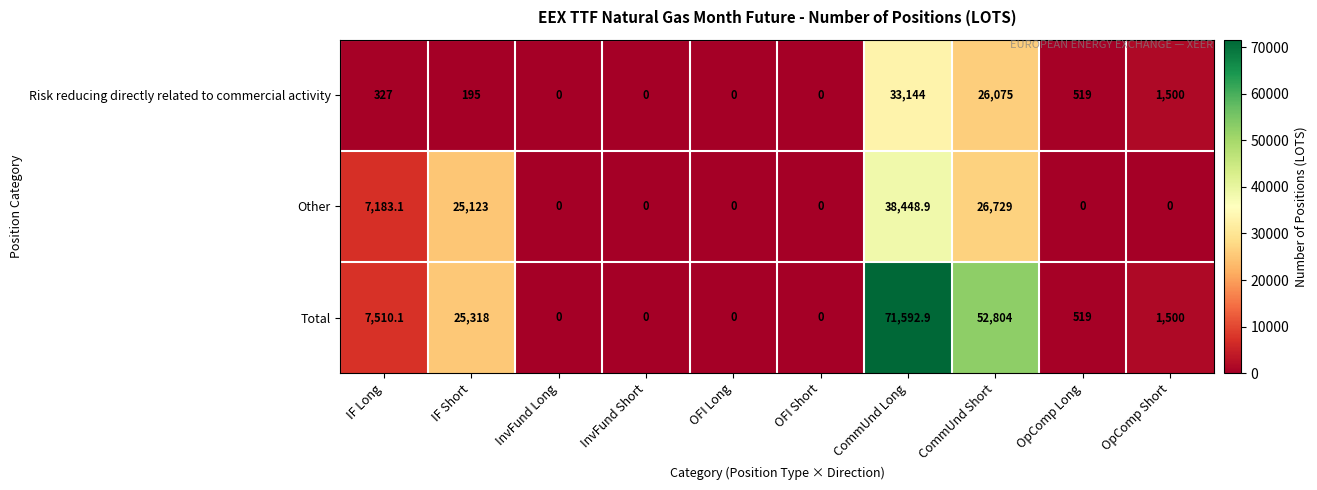

How many categories are shown in the chart?

10